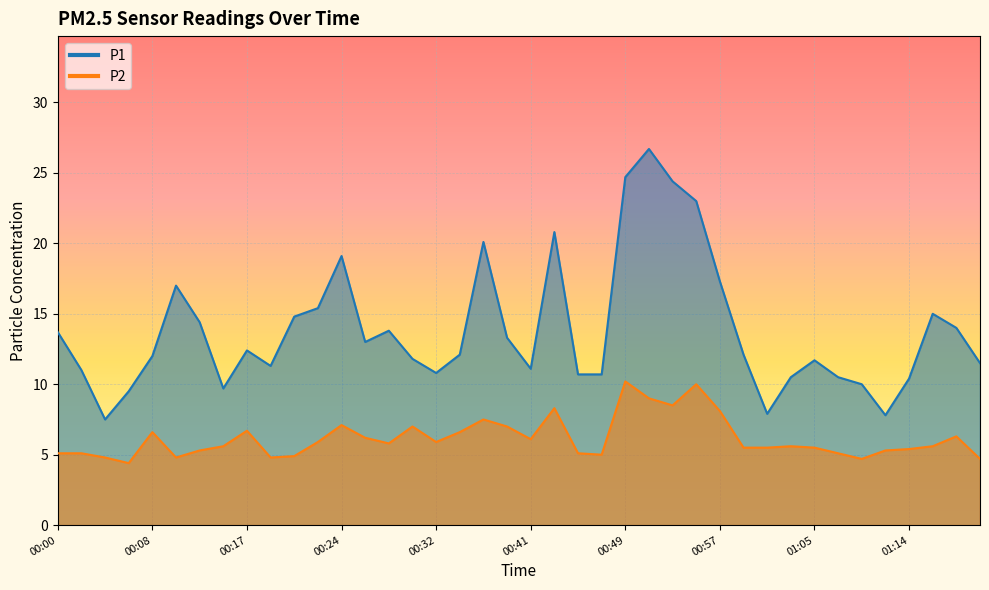

At which category is the sum across all series the highest?

00:51